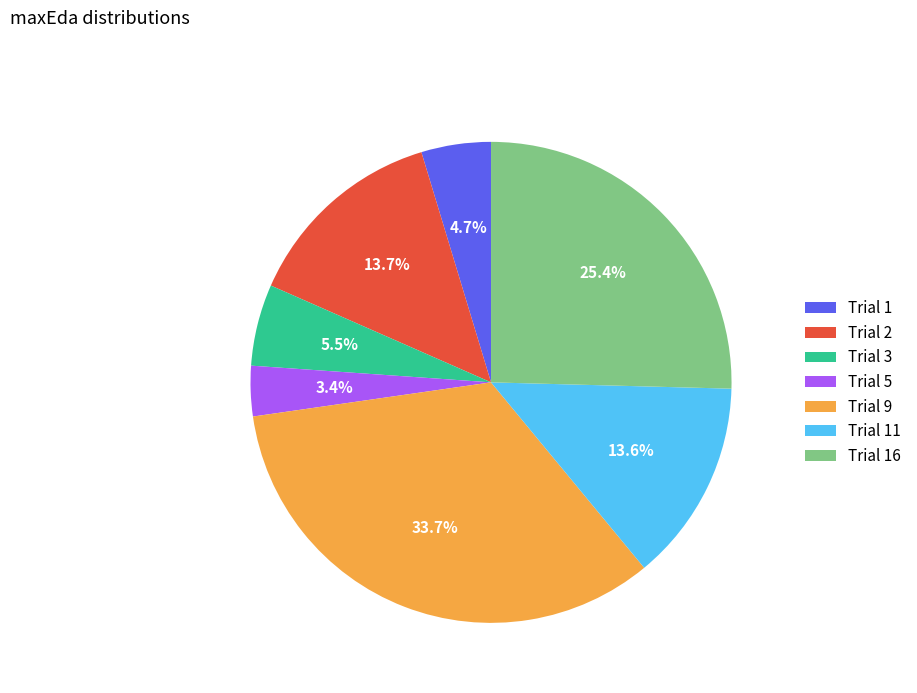

To the nearest percent, what is the difference between the largest and smallest slice percentages?

30%